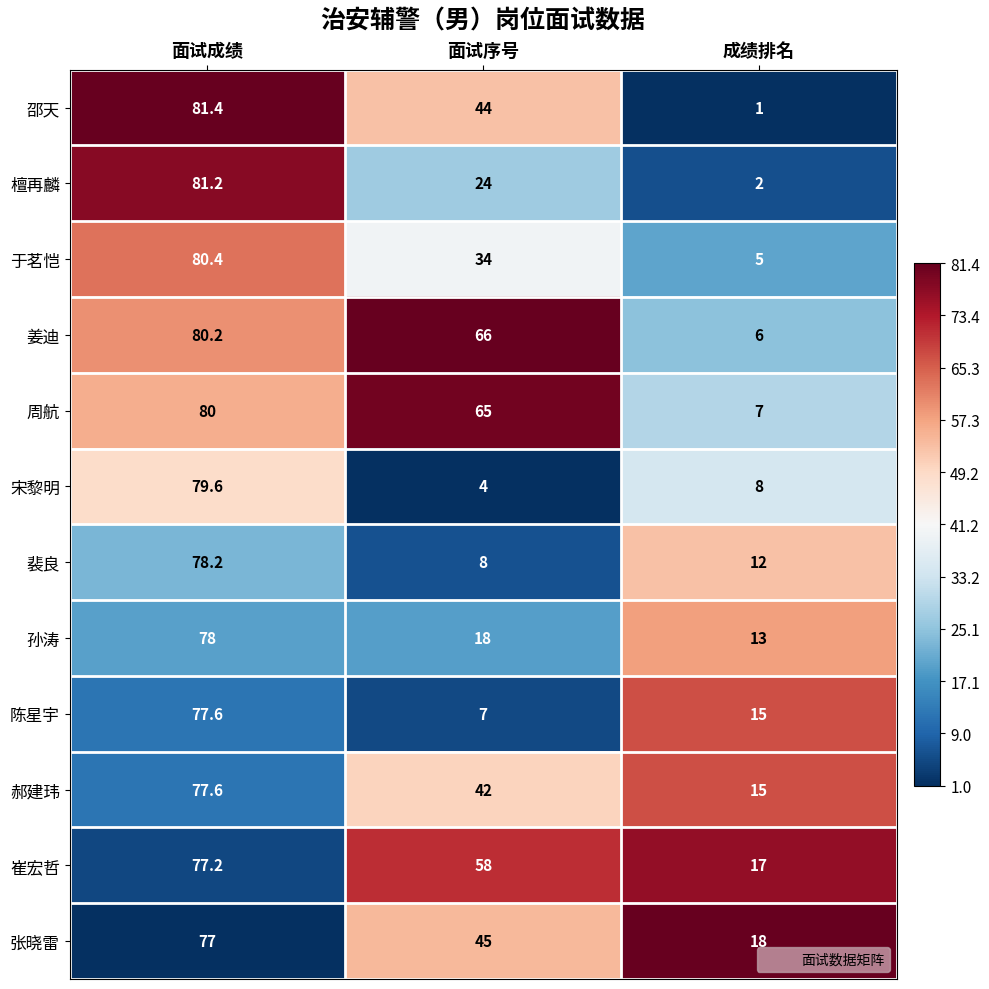

What is the sum of the 檀再麟 values at 面试成绩 and 成绩排名?

83.2